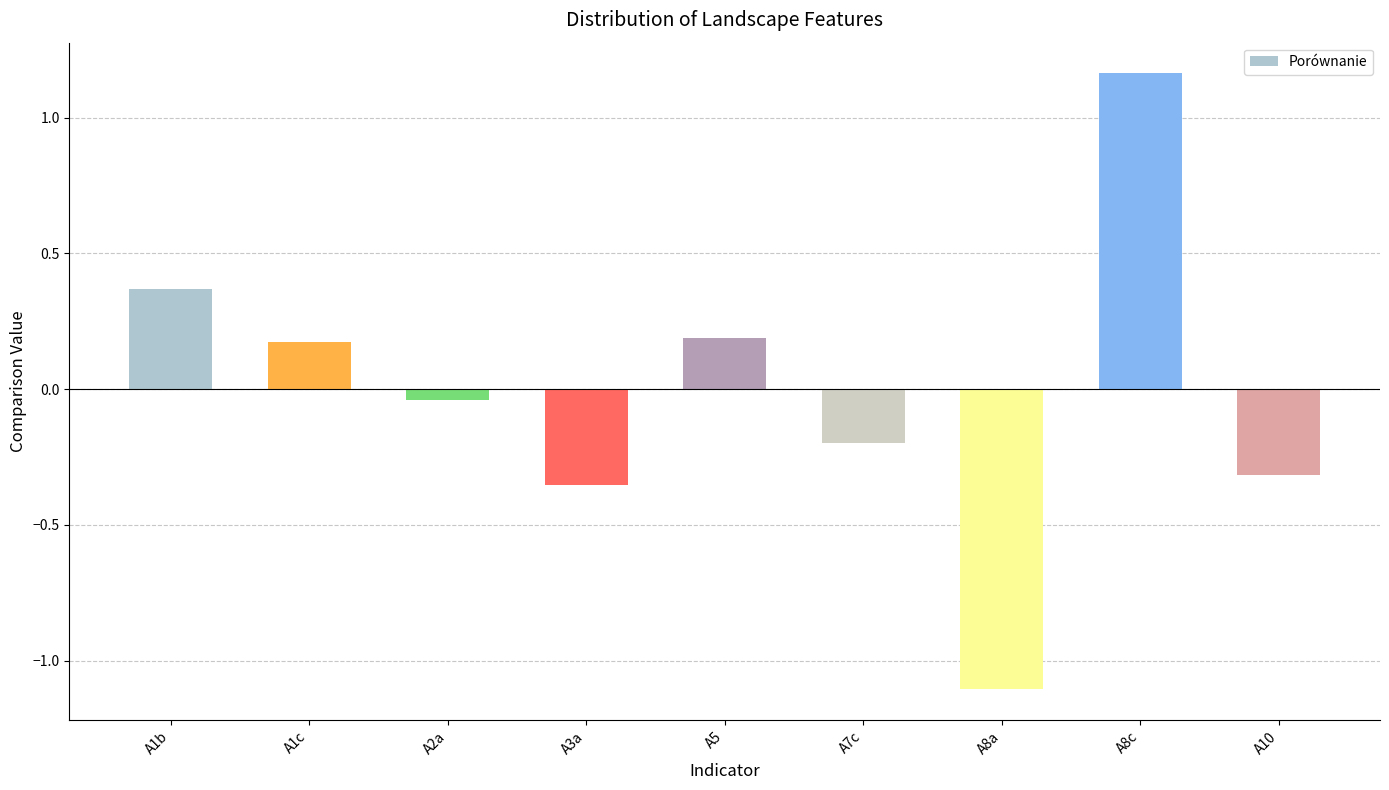

Which has a higher value, A8c or A3a?

A8c